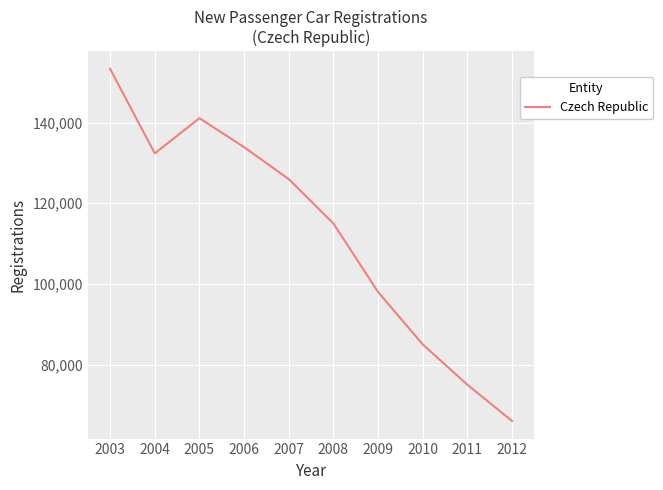

Reading left to right, extract all data points from this chart.

2003=153363	2004=132377	2005=141111	2006=133932	2007=126000	2008=115000	2009=98000	2010=85000	2011=75000	2012=66000